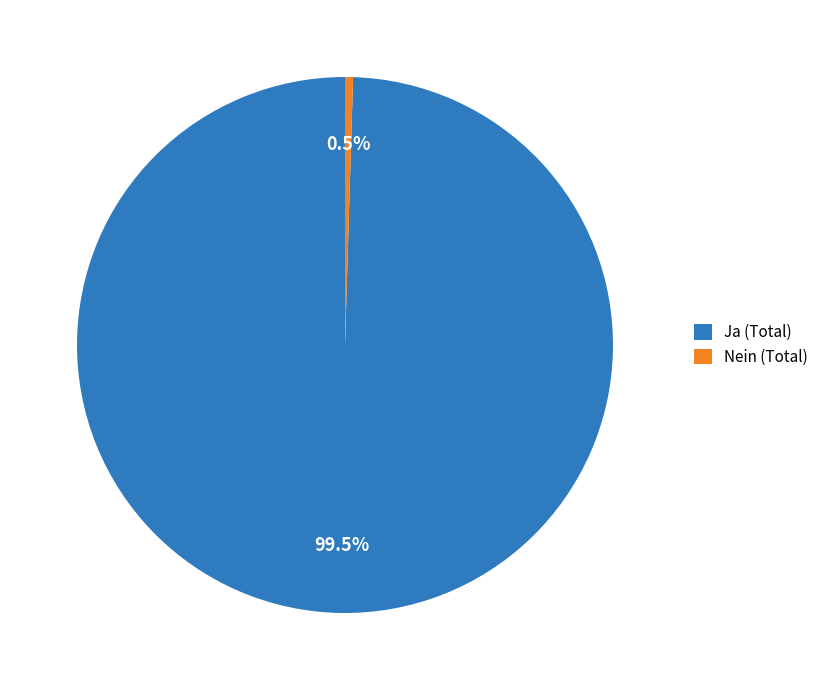

Is there a majority slice in this chart?

Yes